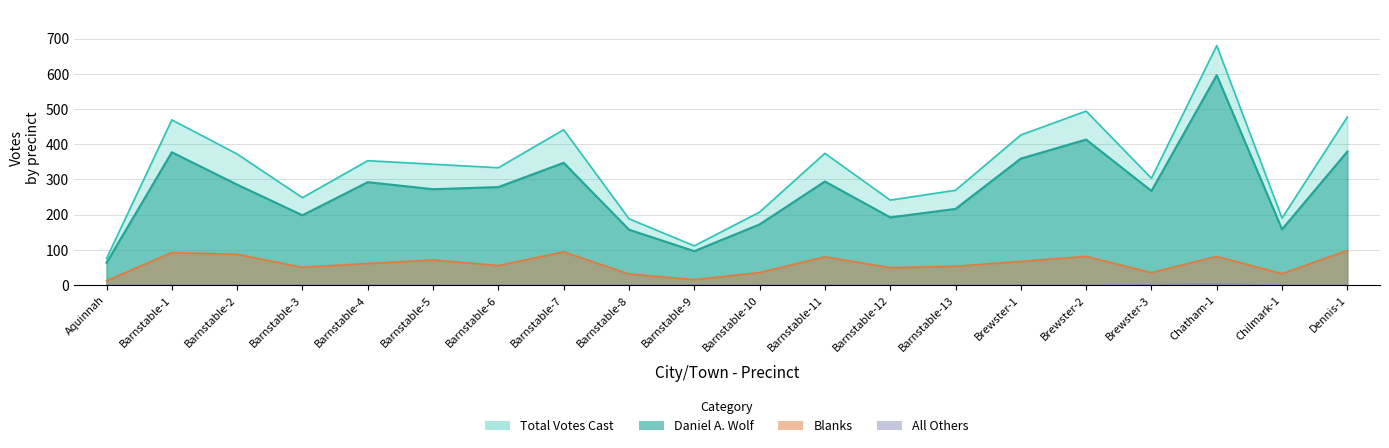

True or false: Daniel A. Wolf and Blanks intersect in this chart.

False